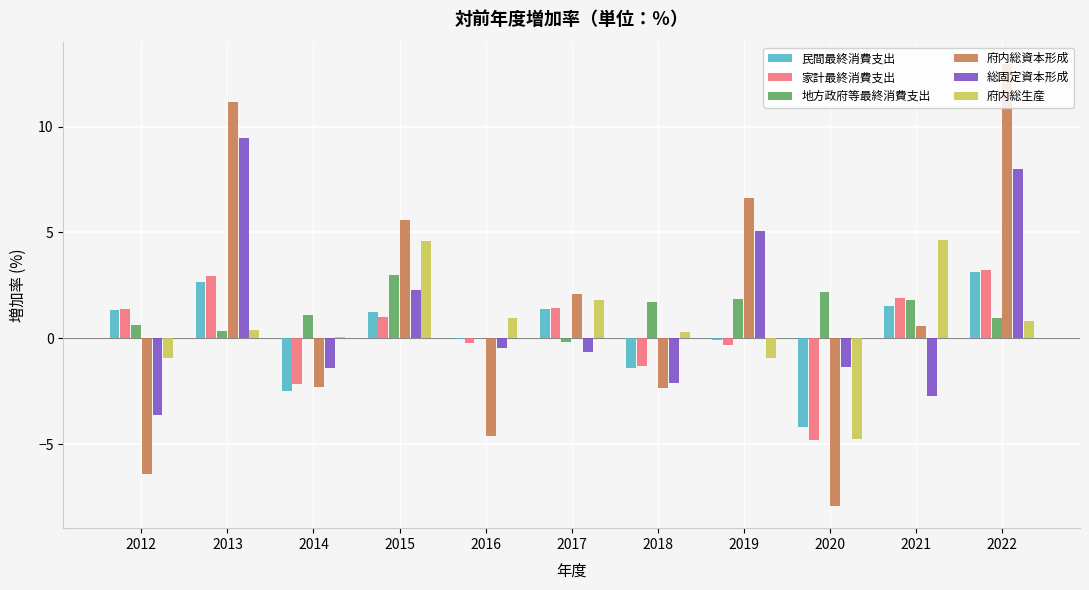

Which series has the widest spread of values?

府内総資本形成